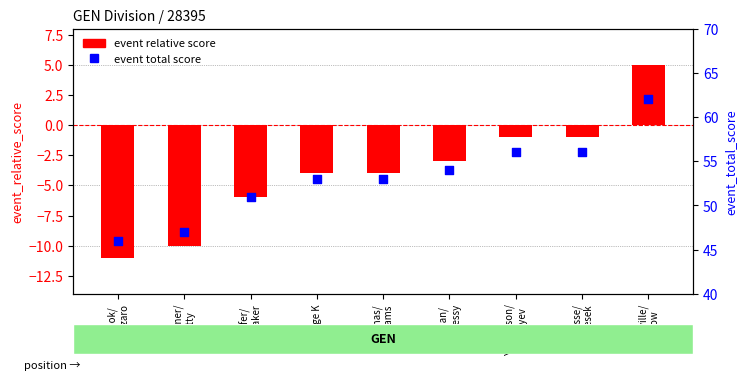

What are all the series names shown in the legend?

event relative score, event total score